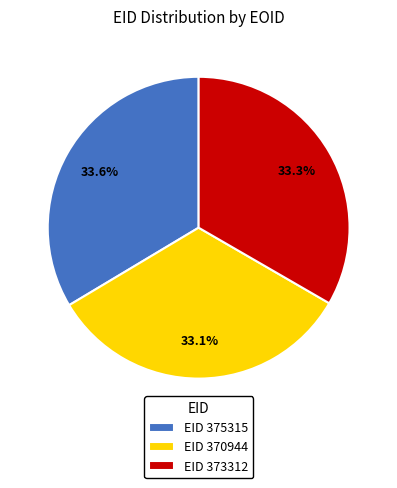

Do EID 373312 and EID 370944 together represent more than half of the pie?

Yes